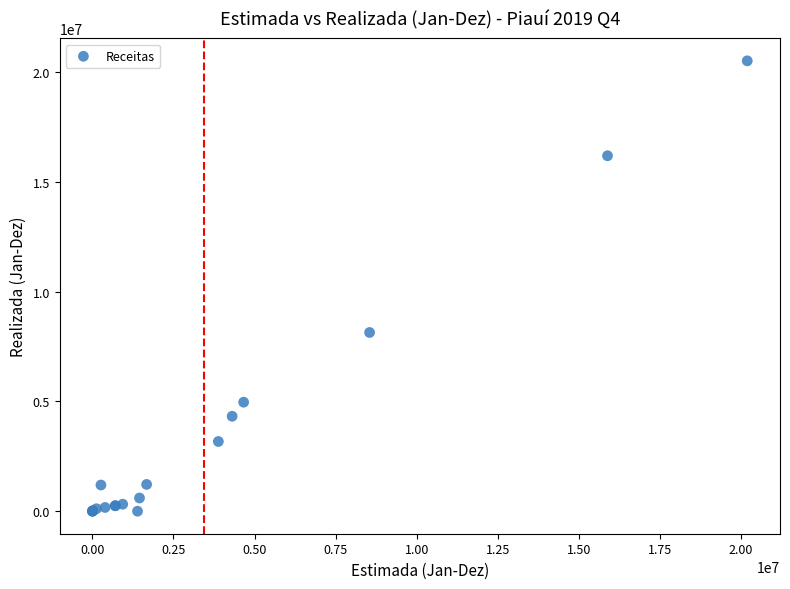

What Y value in the scatter plot is closest to 10253579?

8138539.2